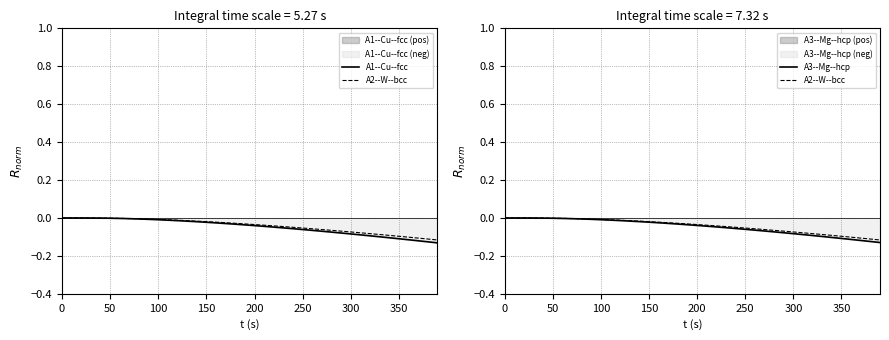

True or false: A2--W--bcc has a value of -0.0 at 25.

False